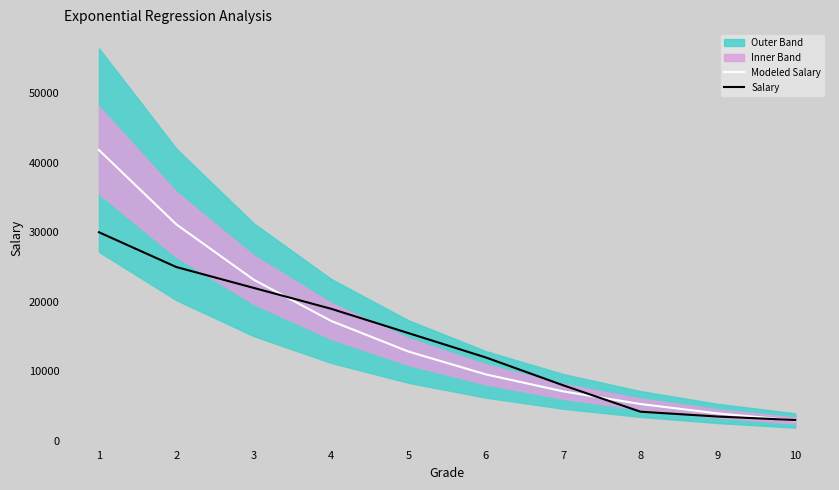

Between 10 and 3, which is larger?

3